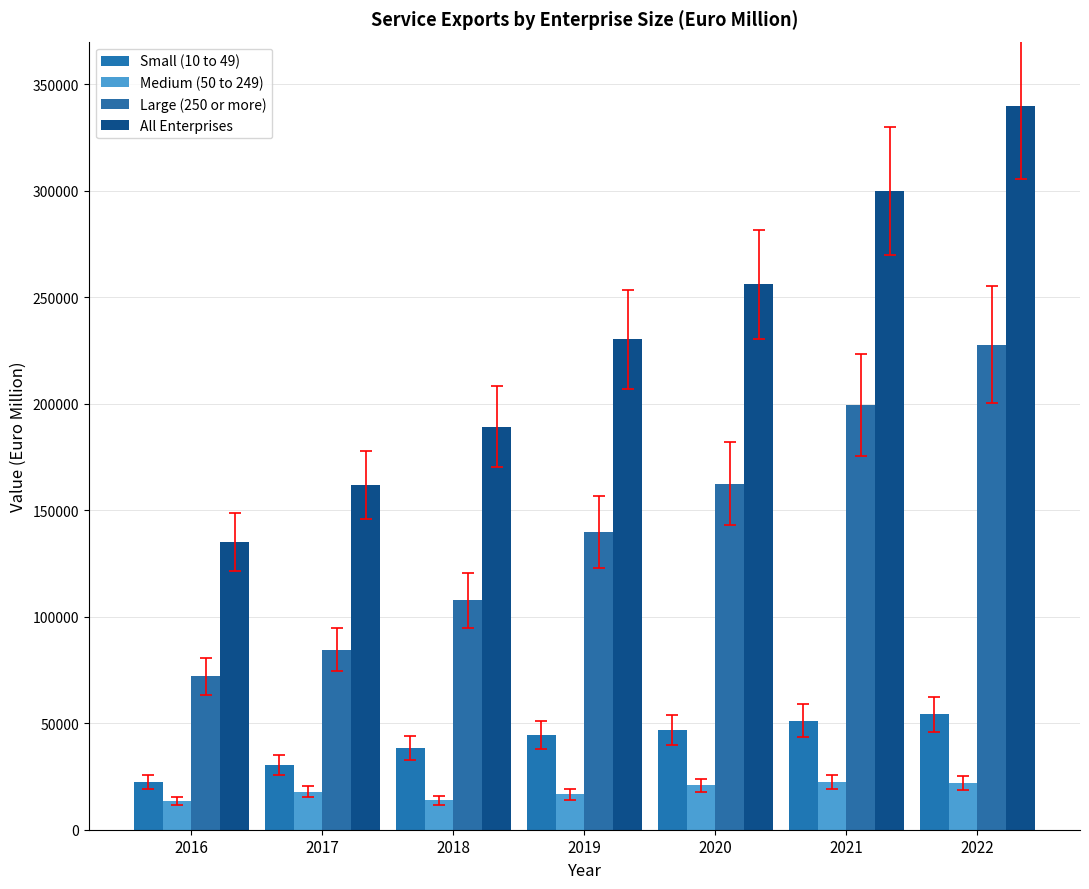

Count the number of categories in the chart.

7